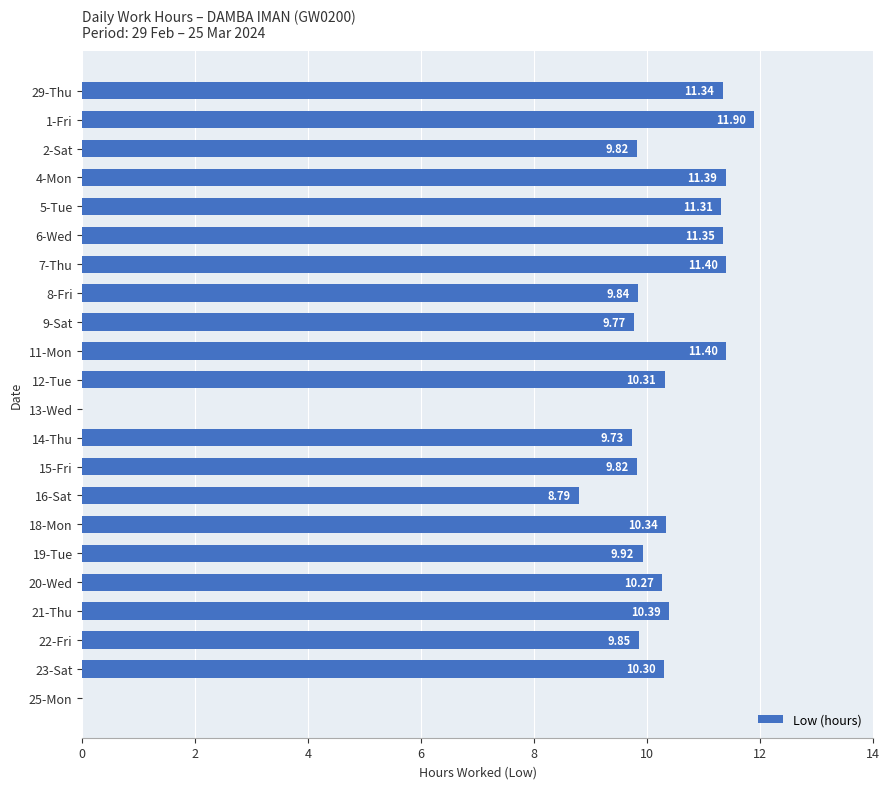

What is the sum of all values?

209.2